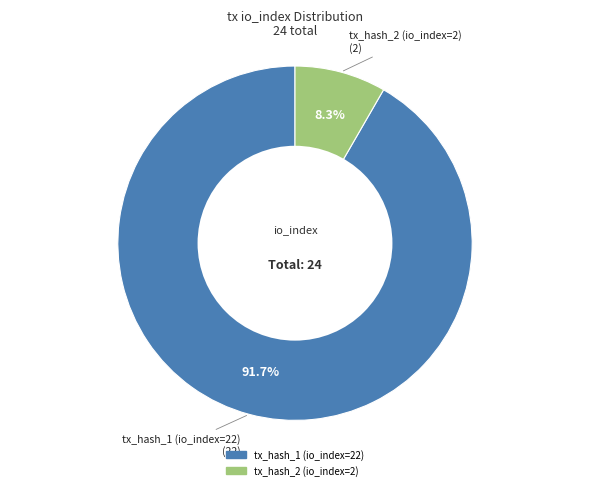

What is the largest slice in the pie chart?

tx_hash_1 (io_index=22)